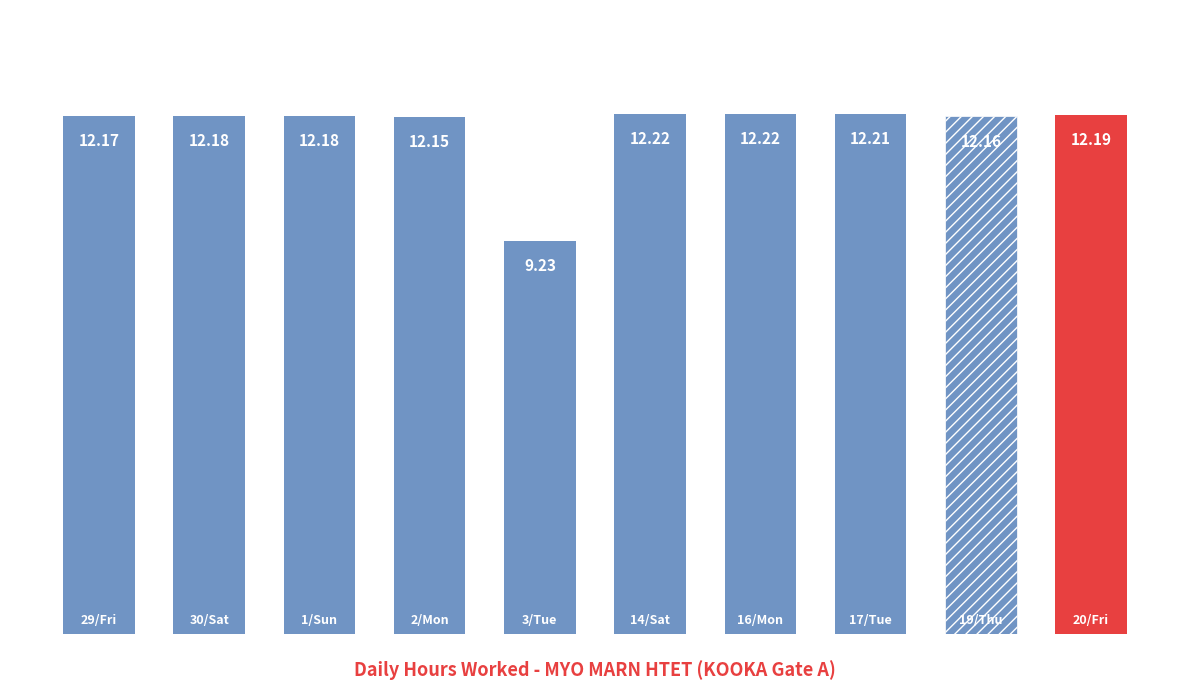

What is the sum of all values?

118.9